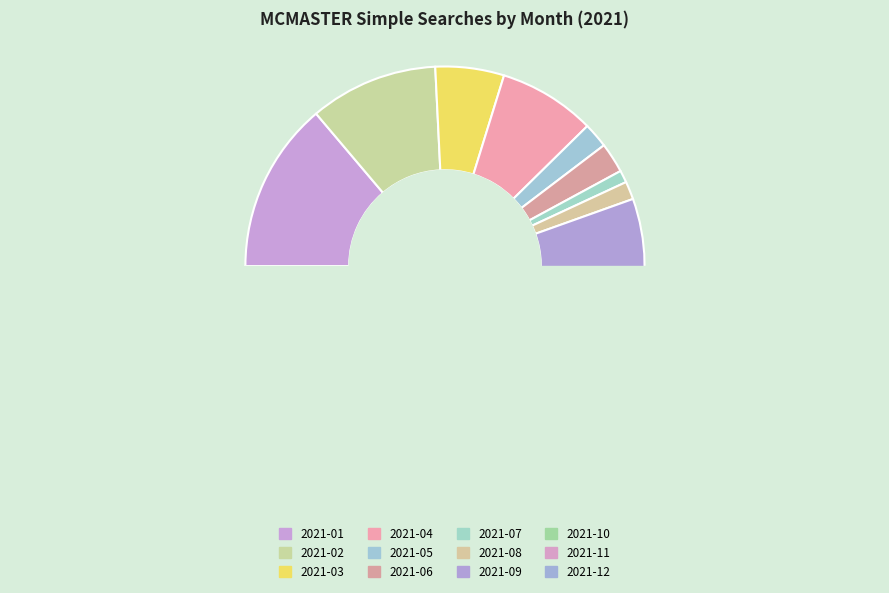

What is the smallest slice in the pie chart?

2021-07